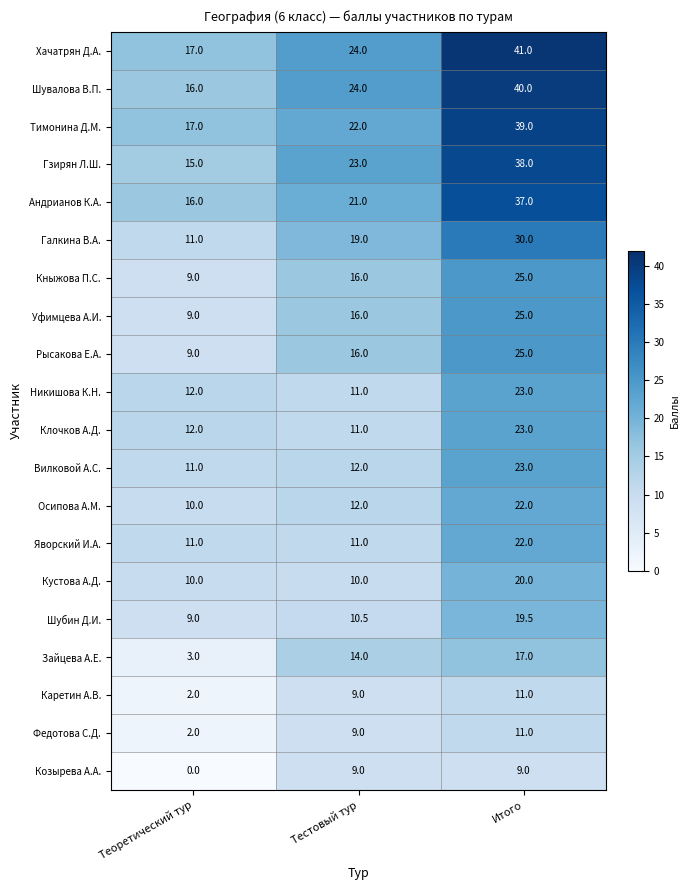

What is the greatest value displayed?

41.0